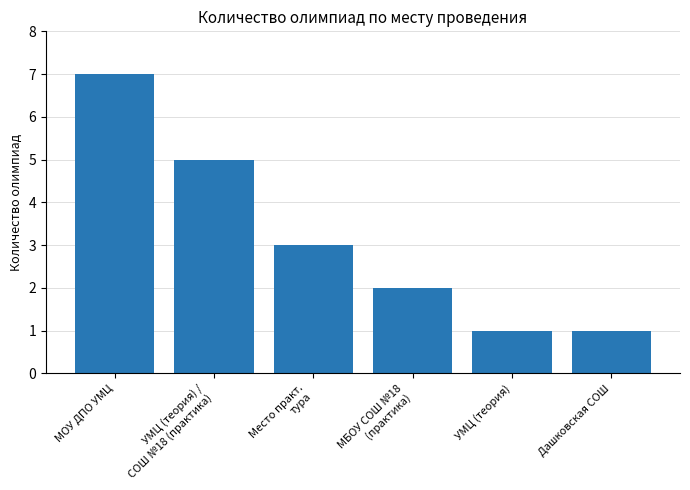

What is the value of the 4th bar from the left?

2